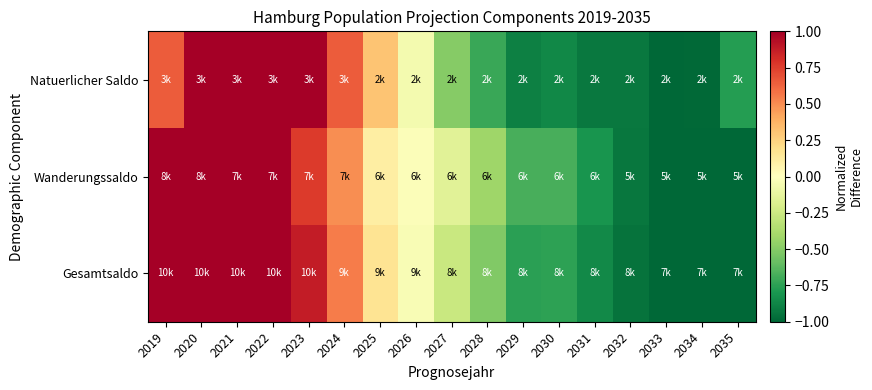

Reading left to right, transcribe all the data shown in this chart.

Natuerlicher Saldo: 2019=0.7	2020=1.7	2021=1.8	2022=1.5	2023=1.1	2024=0.7	2025=0.3	2026=-0.1	2027=-0.5	2028=-0.7	2029=-0.9	2030=-0.9	2031=-0.9	2032=-0.9	2033=-1.0	2034=-1.0	2035=-0.8
Wanderungssaldo: 2019=1.9	2020=1.7	2021=1.3	2022=1.0	2023=0.8	2024=0.5	2025=0.1	2026=-0.0	2027=-0.2	2028=-0.4	2029=-0.7	2030=-0.7	2031=-0.8	2032=-0.9	2033=-1.1	2034=-1.2	2035=-1.3
Gesamtsaldo: 2019=1.6	2020=1.7	2021=1.5	2022=1.2	2023=0.9	2024=0.6	2025=0.2	2026=-0.0	2027=-0.3	2028=-0.5	2029=-0.8	2030=-0.7	2031=-0.9	2032=-1.0	2033=-1.1	2034=-1.2	2035=-1.2